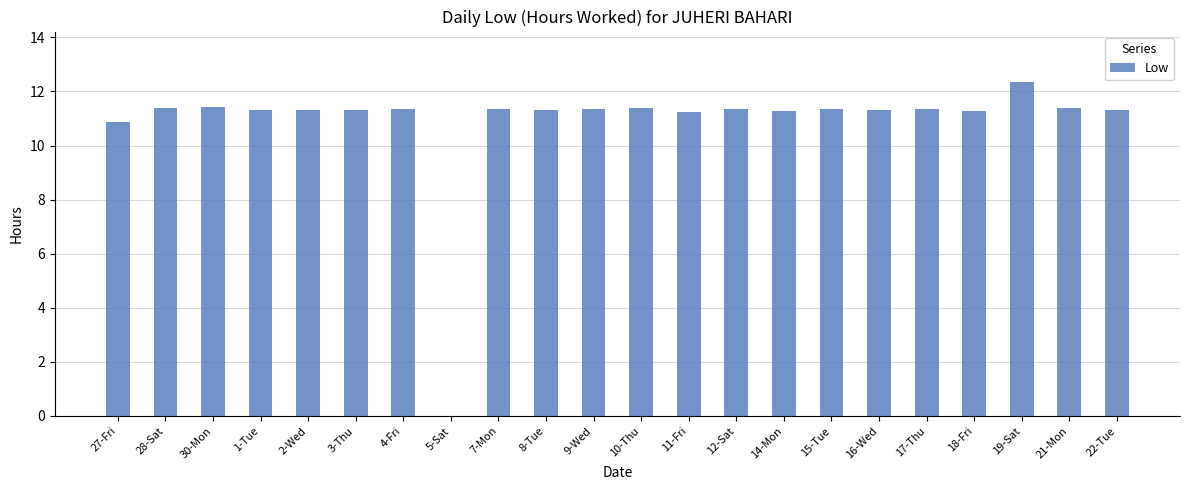

Which category has the highest value across all series?

19-Sat